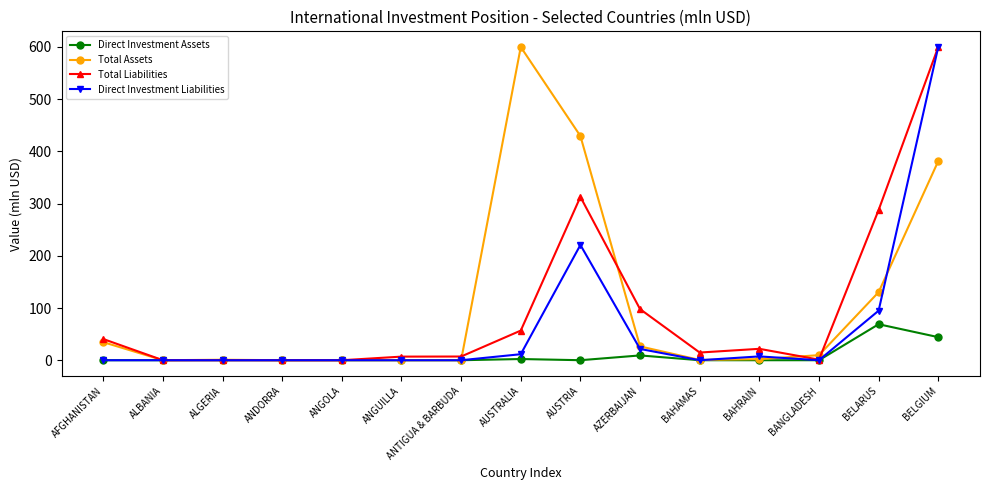

What is the highest value of the Total Assets series?

600.0